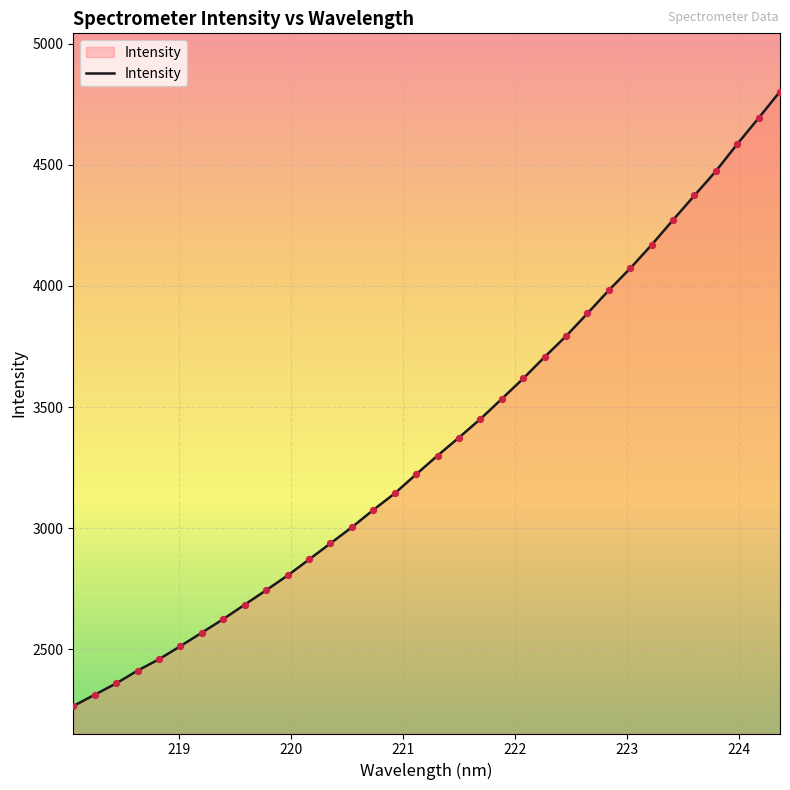

What is the difference between the maximum and minimum values?

2537.3